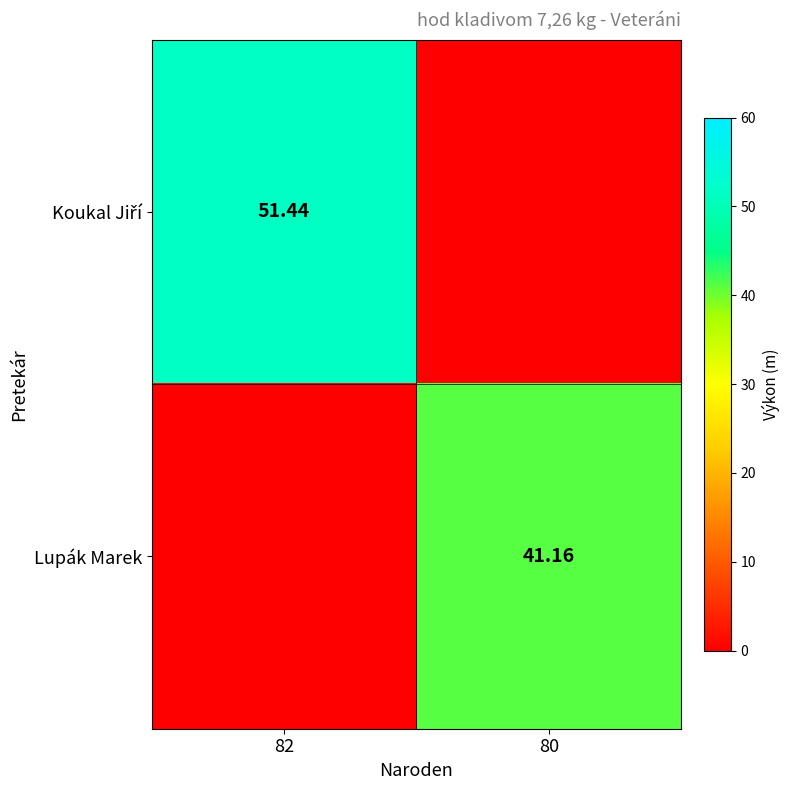

What is the approximate value of Lupák Marek at 80?

41.2